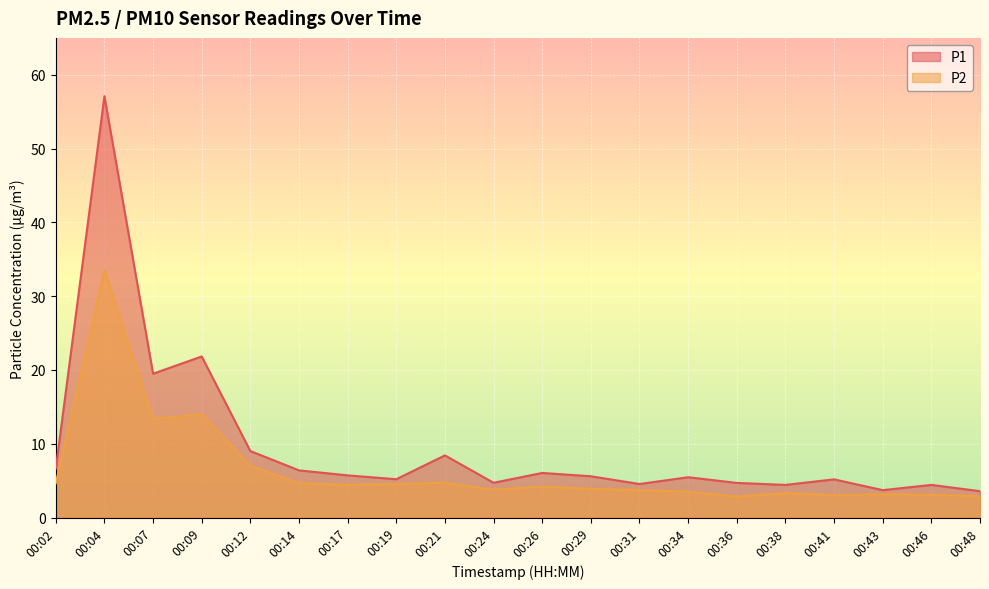

What is the minimum value shown in the chart?

2.8